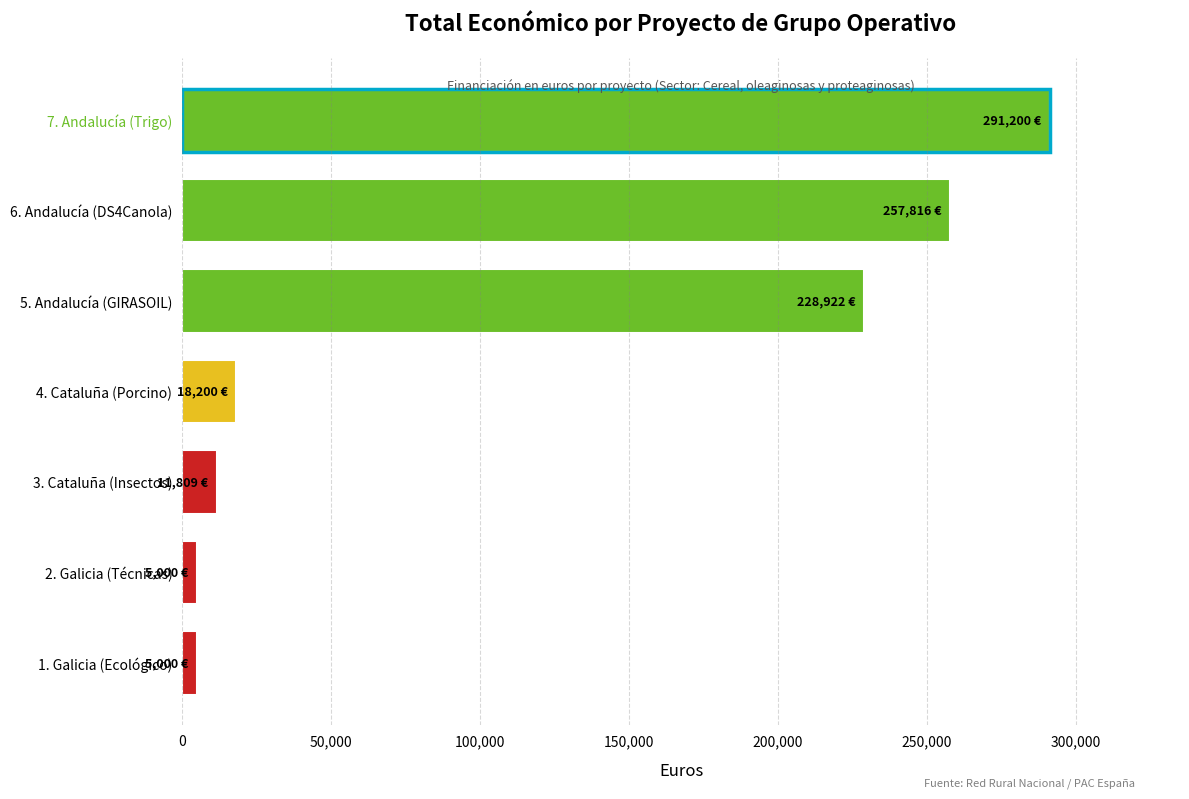

What is the maximum value shown in the chart?

291200